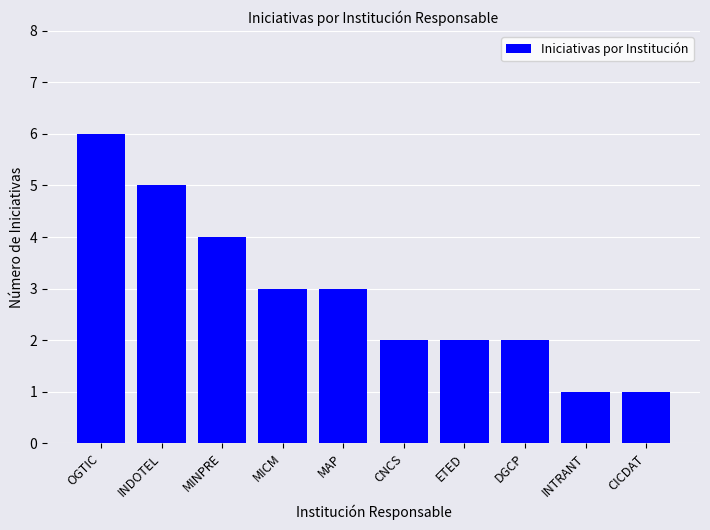

Which category has the highest value across all series?

OGTIC